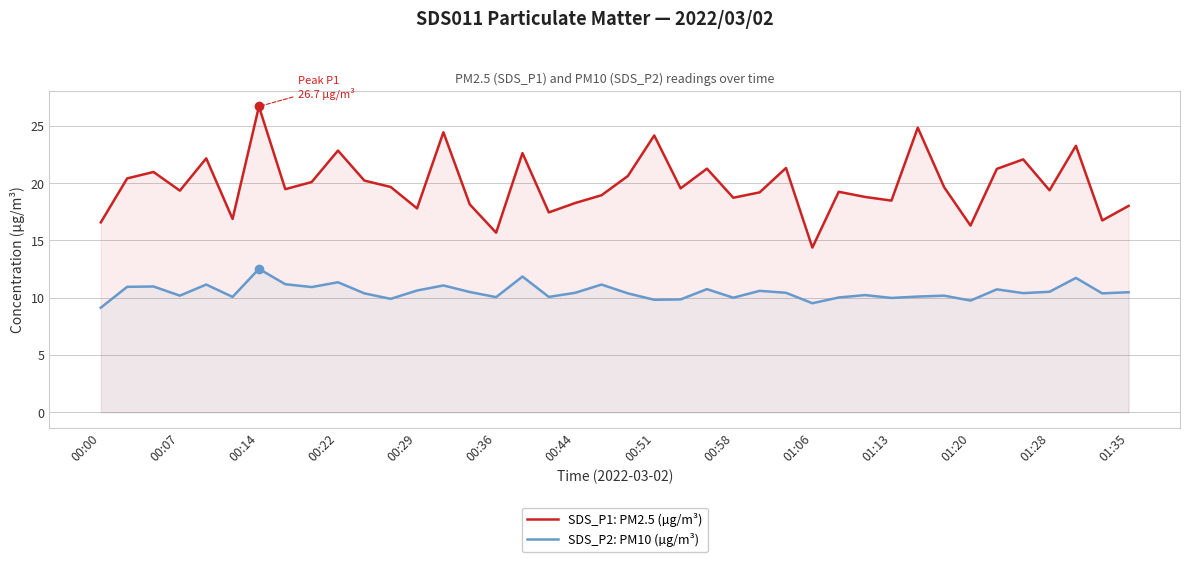

What are all the series names shown in the legend?

SDS_P1: PM2.5 (µg/m³), SDS_P2: PM10 (µg/m³)